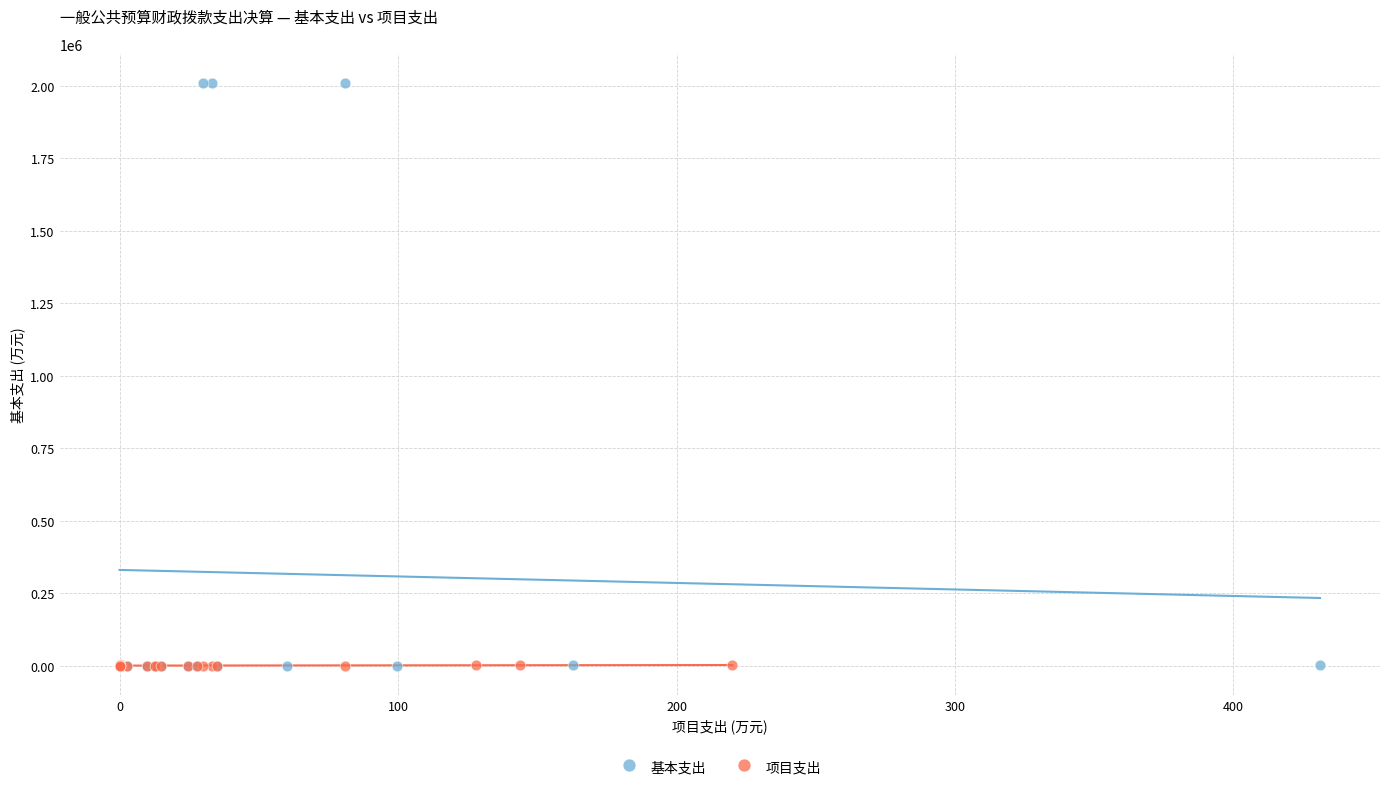

Which series reaches the maximum Y coordinate?

基本支出